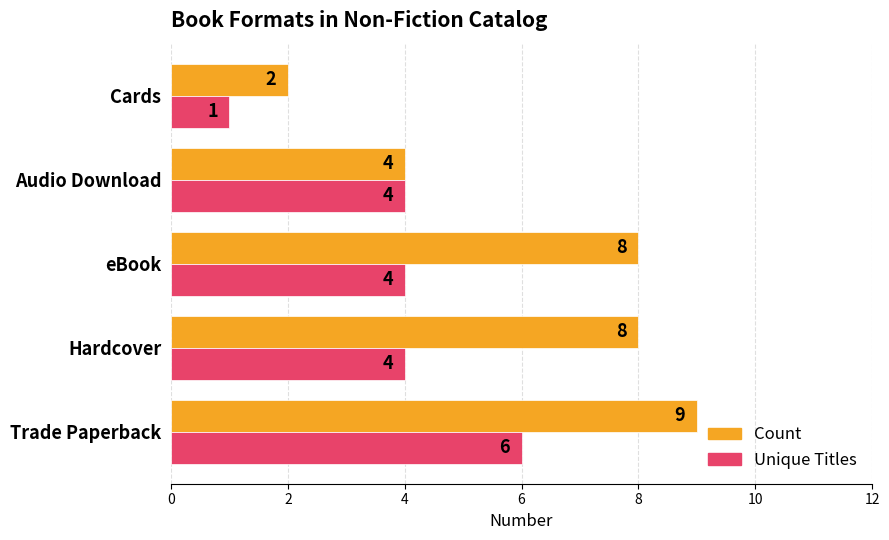

At Hardcover, list the series in order from smallest to largest.

Unique Titles, Count